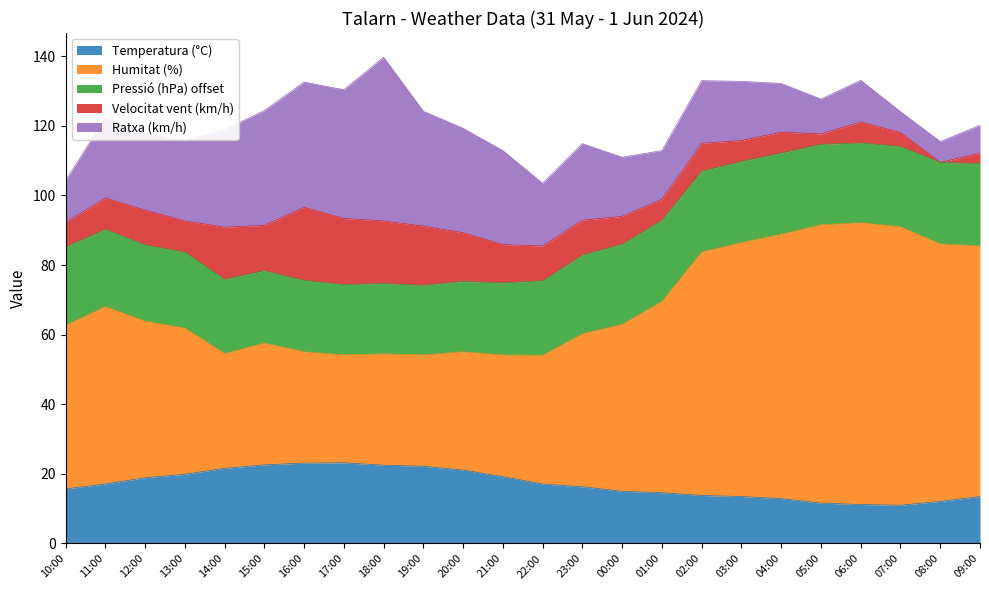

How many intersections are there between Temperatura (°C) and Ratxa (km/h)?

6